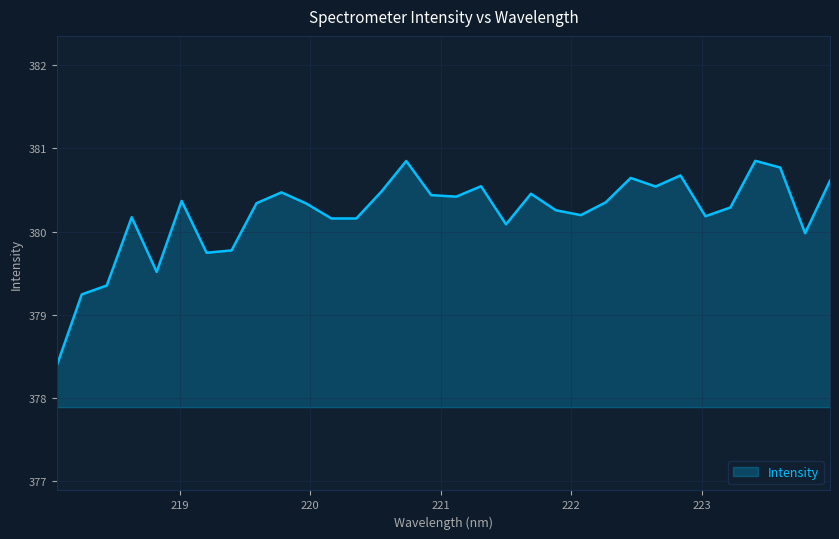

What is the sum of all values?

12166.6